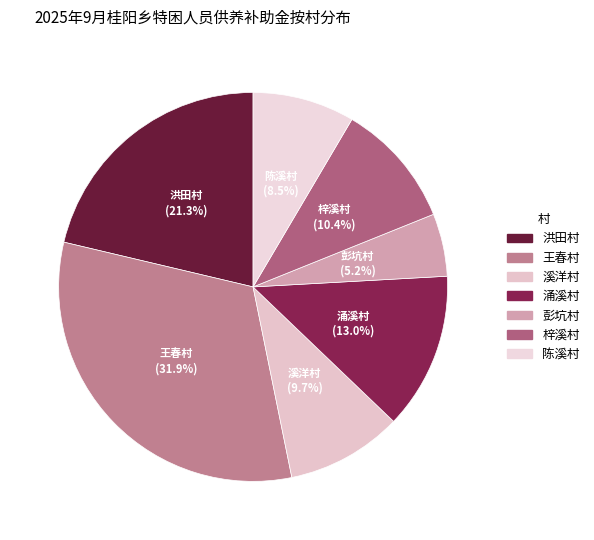

How many slices are in this pie chart?

7